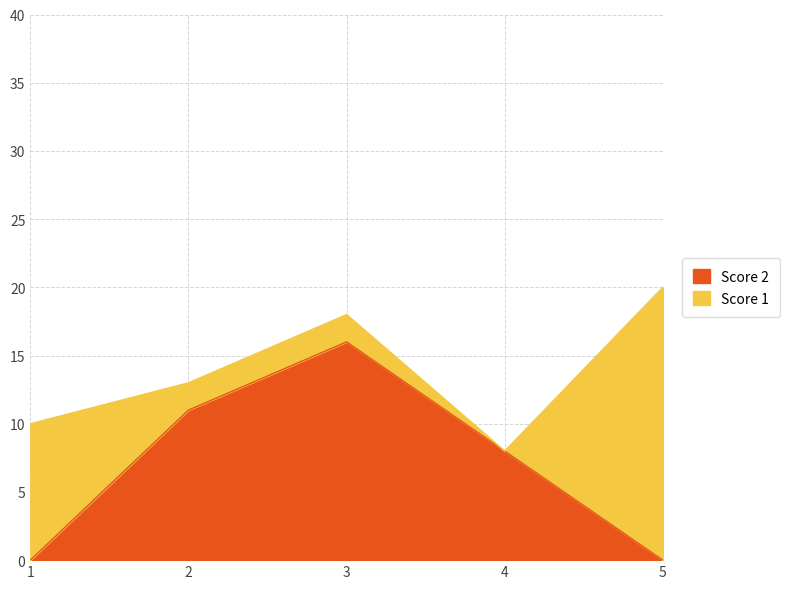

What is the change in value from 2 to 5?

-11